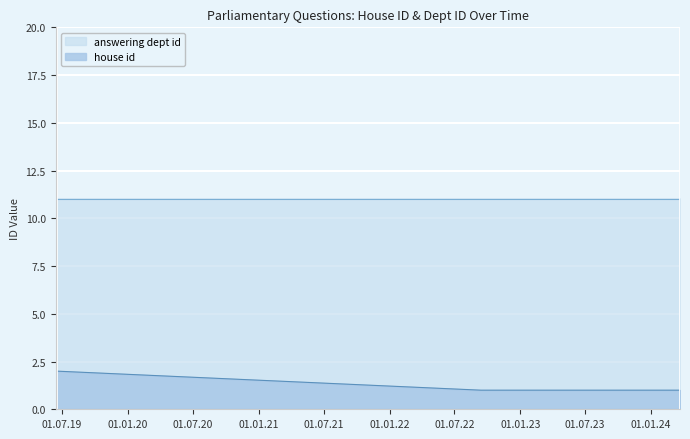

The answering dept id series shows 17 at 2023-11-24. True or false?

False